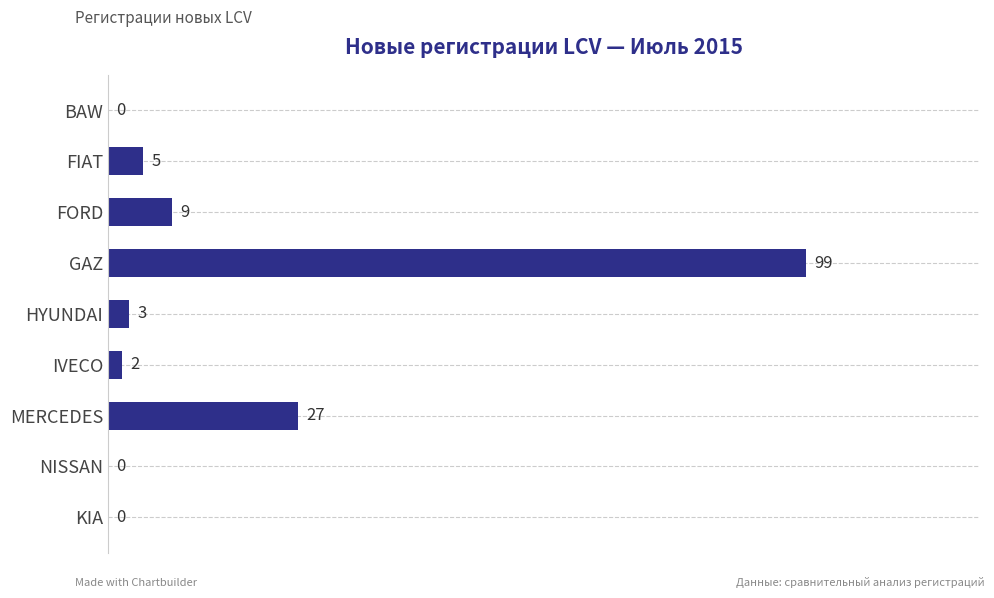

The chart shows a value of 5 at FIAT. True or false?

True